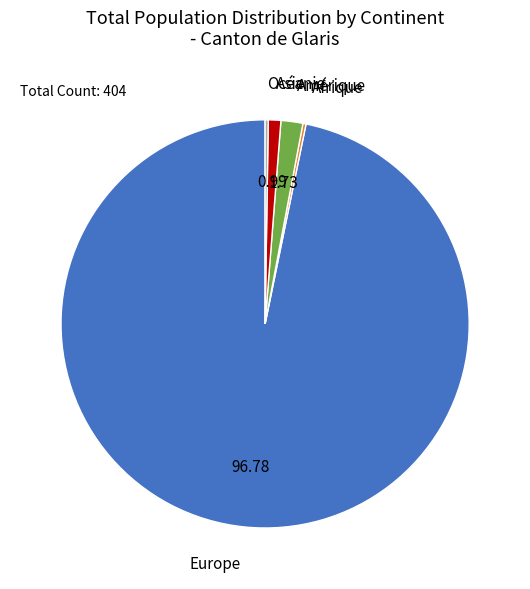

Combined, do Asie and Europe account for over 50%?

Yes